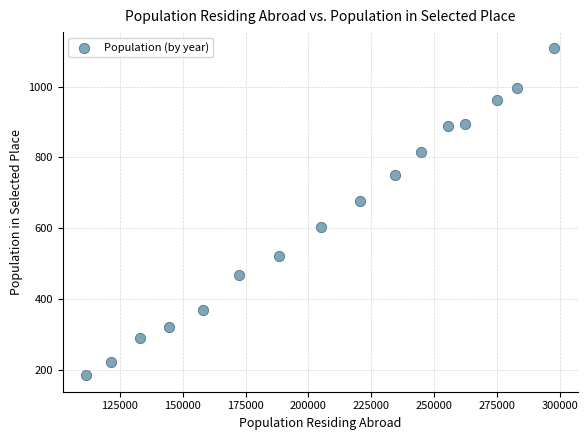

What Y value in the scatter plot is closest to 646?

677